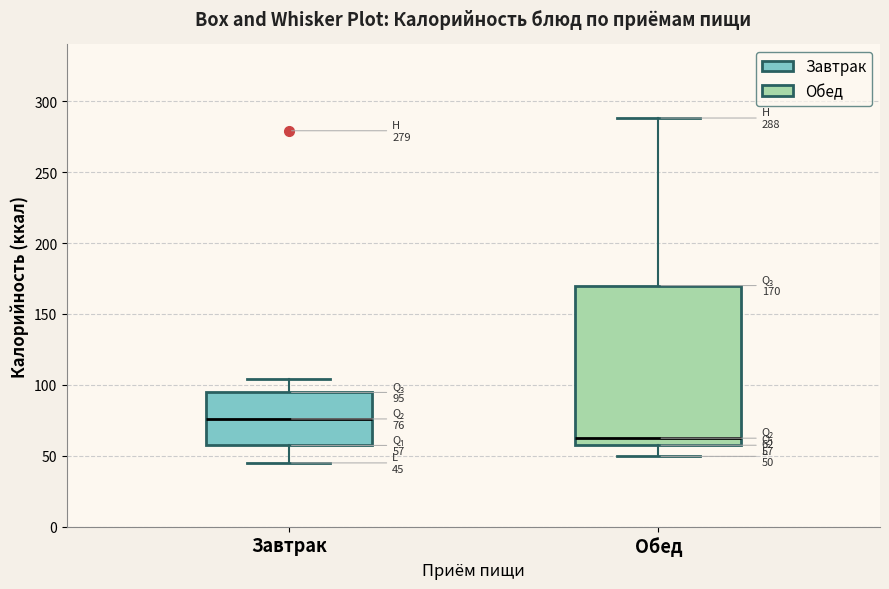

Which box has the highest median line?

Завтрак